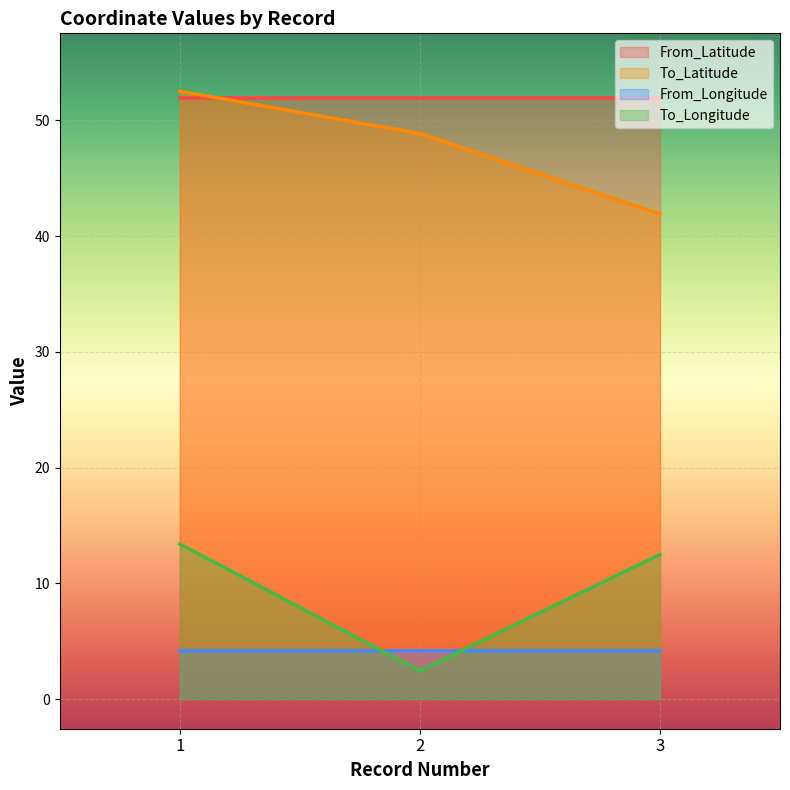

What is the value of the To_Latitude point at the 3rd from the left?

41.9